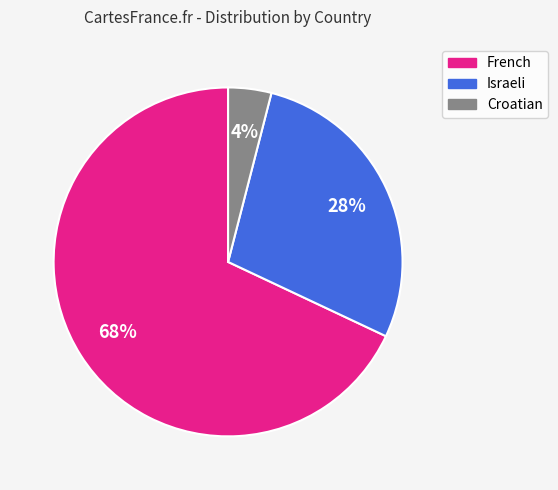

Which category accounts for the majority?

French